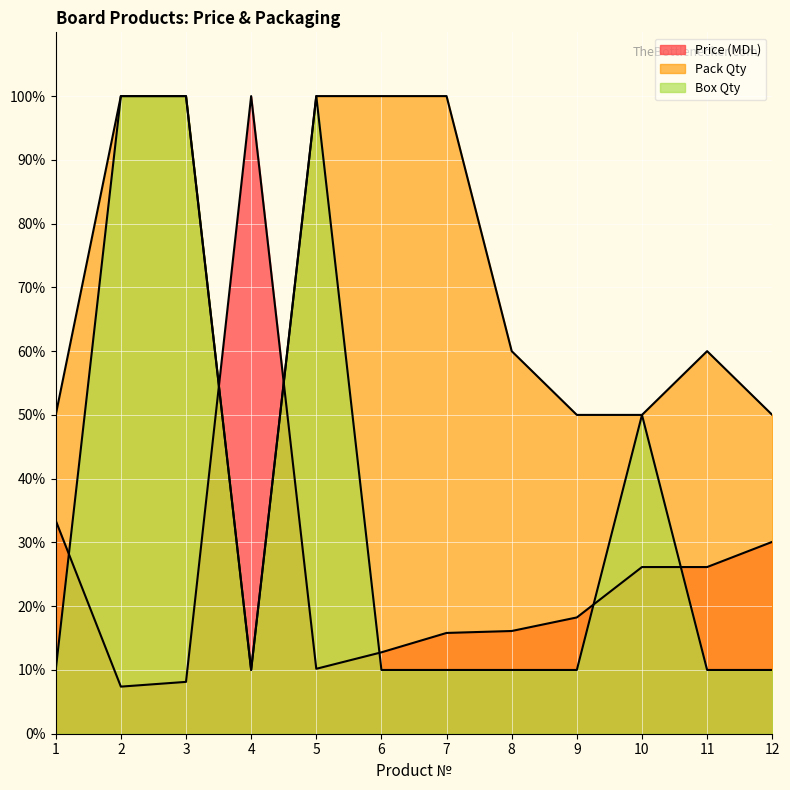

Reading right to left, what are all the values shown in this chart?

Price (MDL): 12=30.1	11=26.1	10=26.1	9=18.2	8=16.1	7=15.8	6=12.8	5=10.2	4=100.0	3=8.1	2=7.4	1=33.4
Box Qty: 12=10.0	11=10.0	10=50.0	9=10.0	8=10.0	7=10.0	6=10.0	5=100.0	4=10.0	3=100.0	2=100.0	1=10.0
Pack Qty: 12=50.0	11=60.0	10=50.0	9=50.0	8=60.0	7=100.0	6=100.0	5=100.0	4=10.0	3=100.0	2=100.0	1=50.0